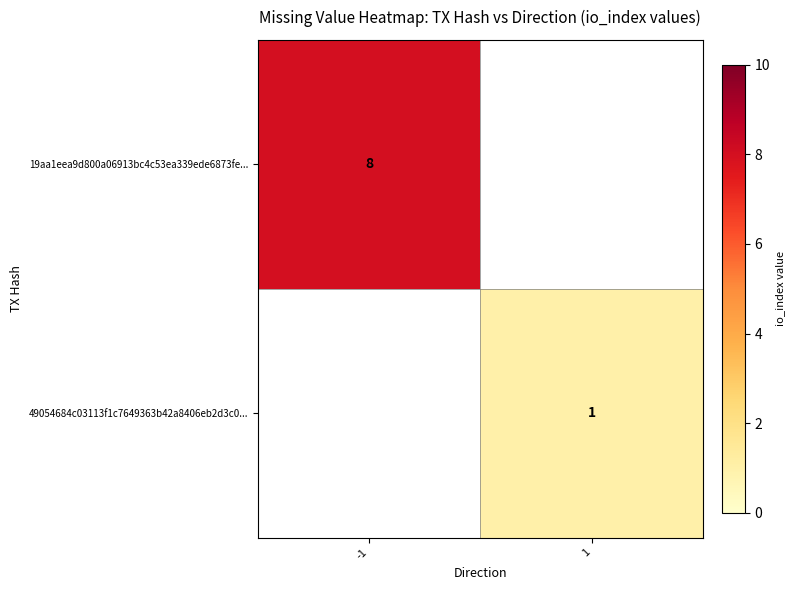

How many data points does each series have?

2